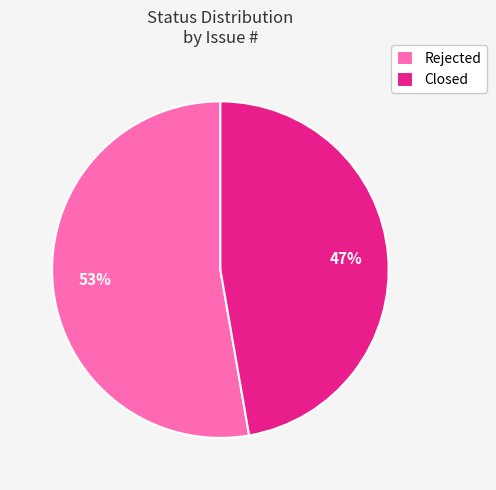

To the nearest percent, what percentage of the pie is Rejected?

53%